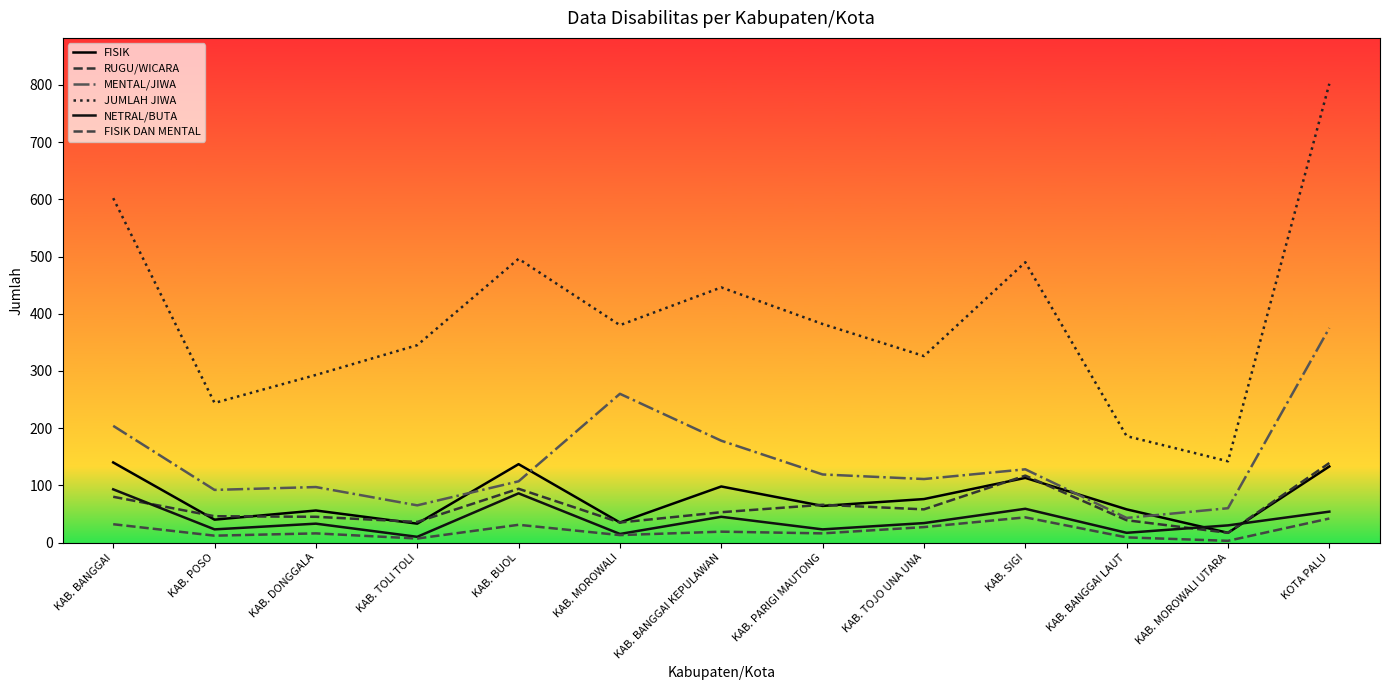

At how many categories does at least one series exceed 362?

7